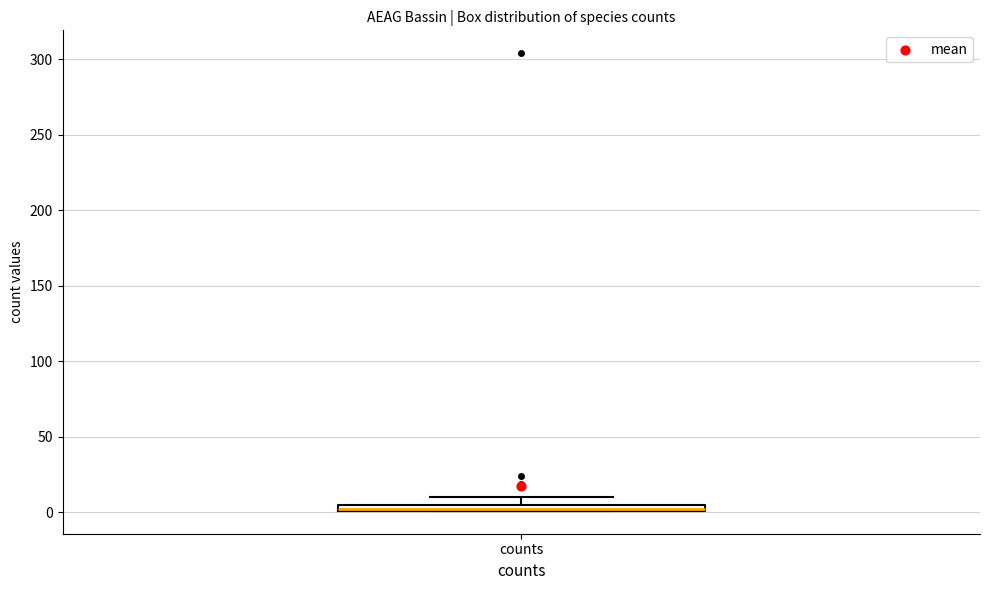

Where is the lower edge of the box for counts on the y-axis? The values are not printed on the chart, so give them approximately, as read against the axis.

0